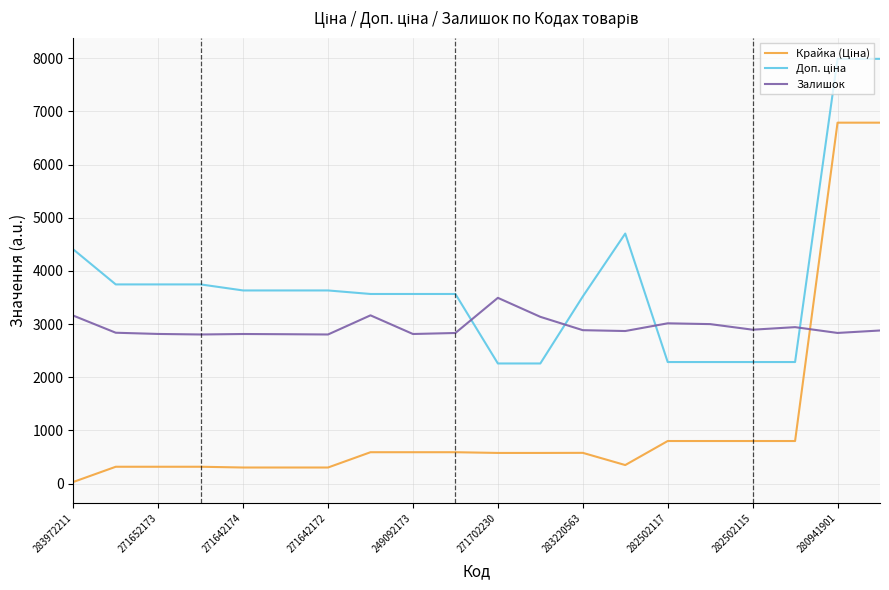

Which category has the highest value in the Залишок series?

271702230